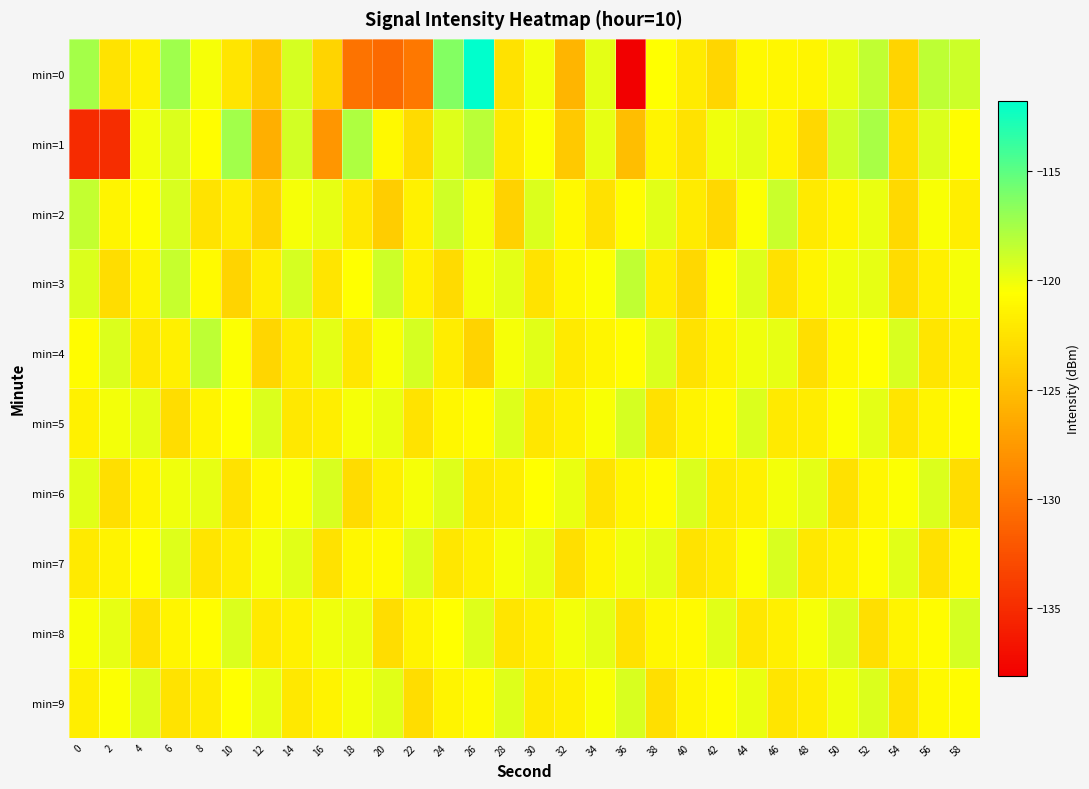

How many categories are shown in the chart?

30